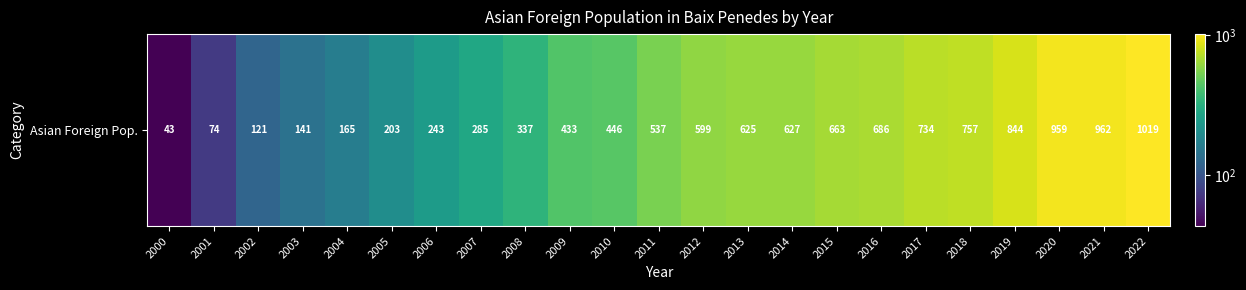

How many data points are less than 537?

11